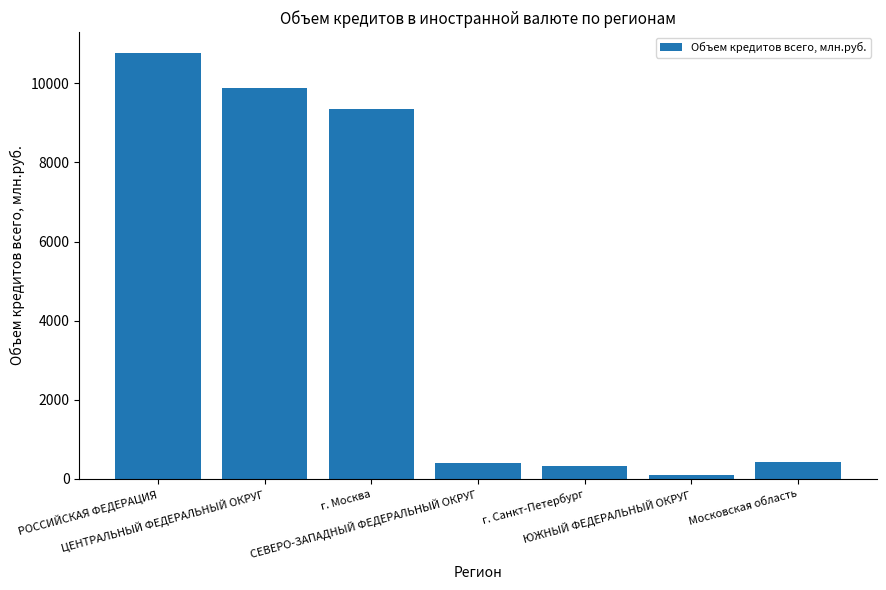

What is the difference between the values at Московская область and ЮЖНЫЙ ФЕДЕРАЛЬНЫЙ ОКРУГ?

324